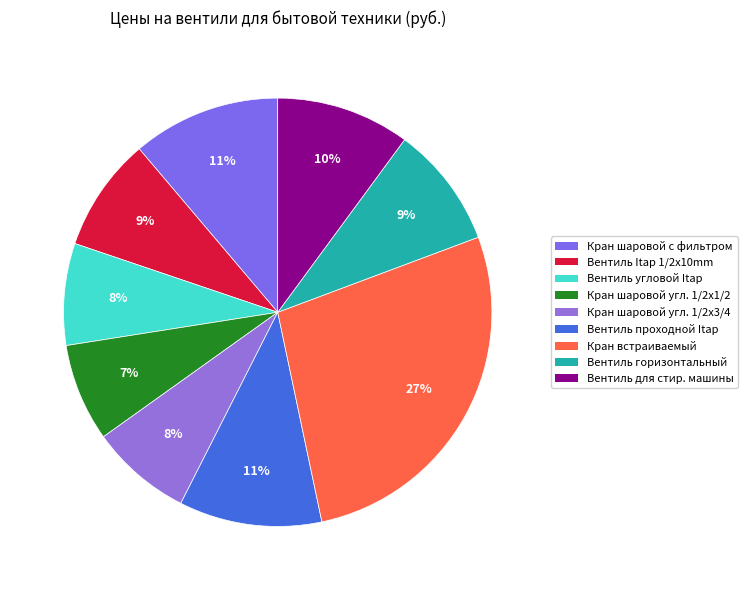

How many segments does this pie chart have?

9